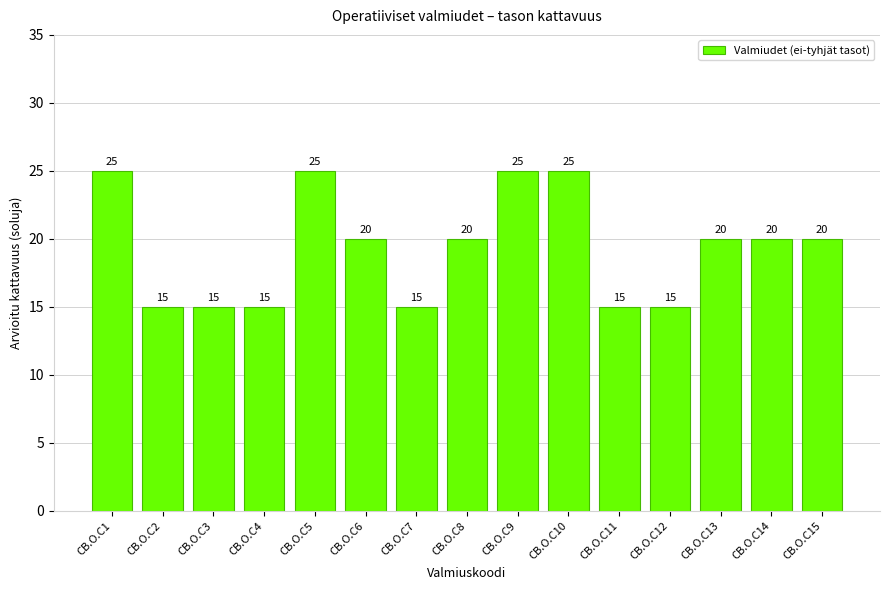

What is the sum of all values?

290